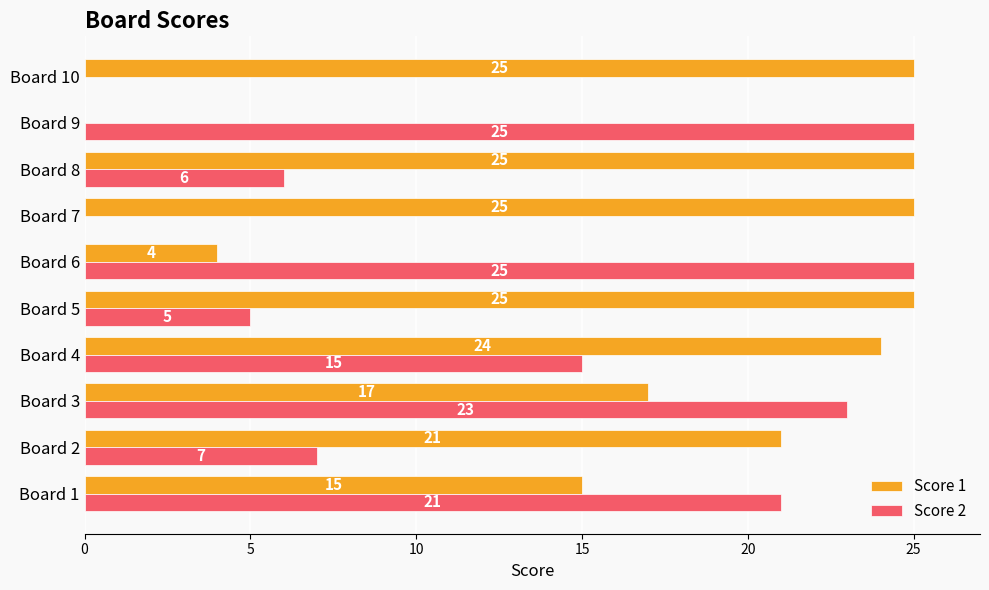

Between Board 6 and Board 7, which series saw the biggest shift?

Score 2